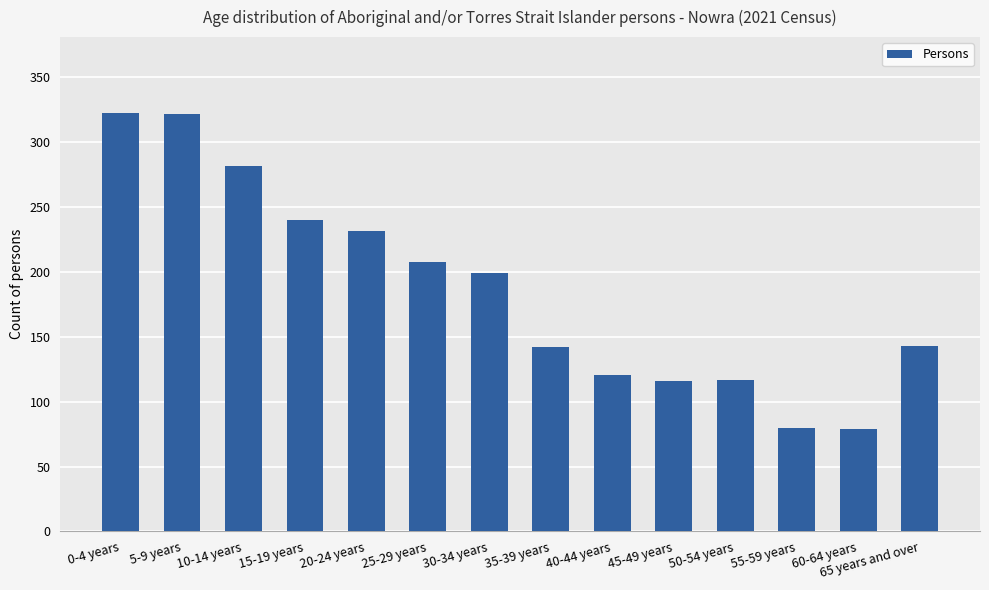

How many series are shown in this chart?

1